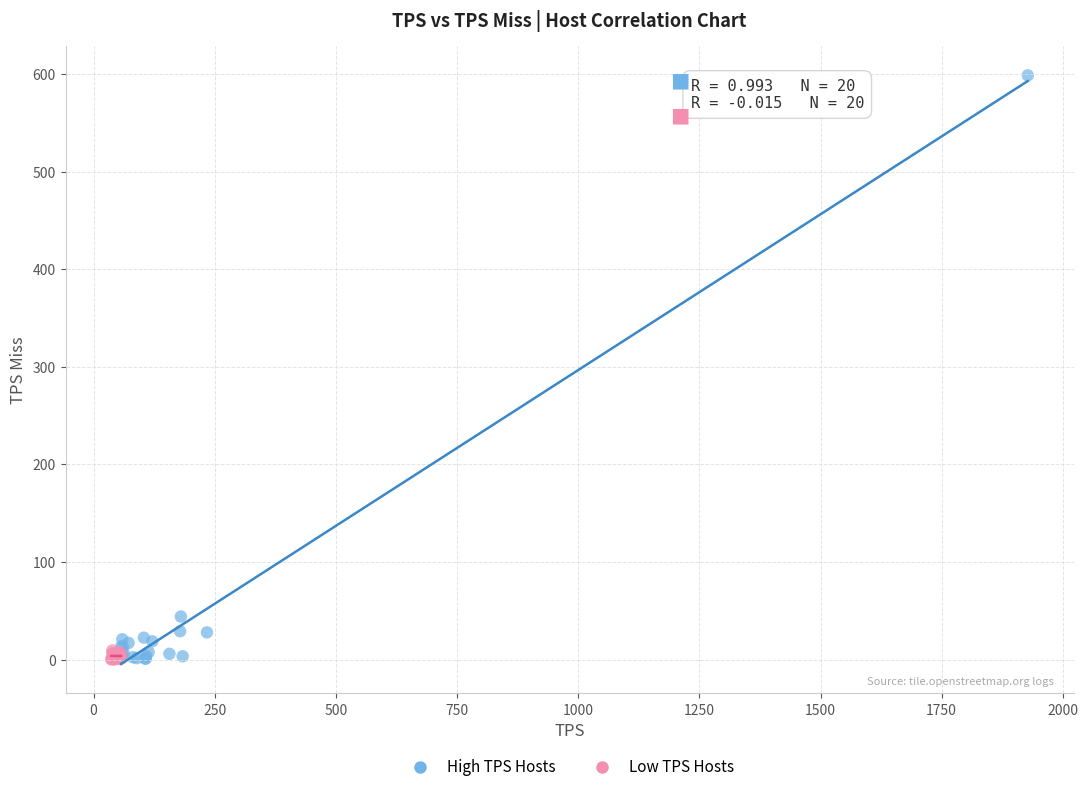

Which series has the widest spread of Y values?

High TPS Hosts